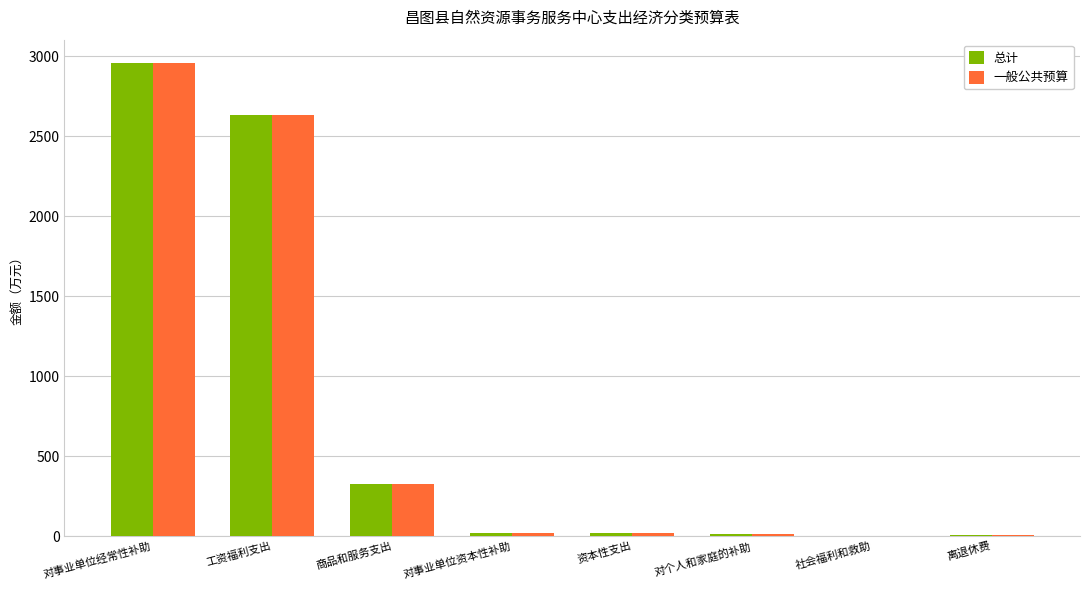

Is the value of 一般公共预算 at 商品和服务支出 greater than the value of 总计 at 对事业单位经常性补助?

No